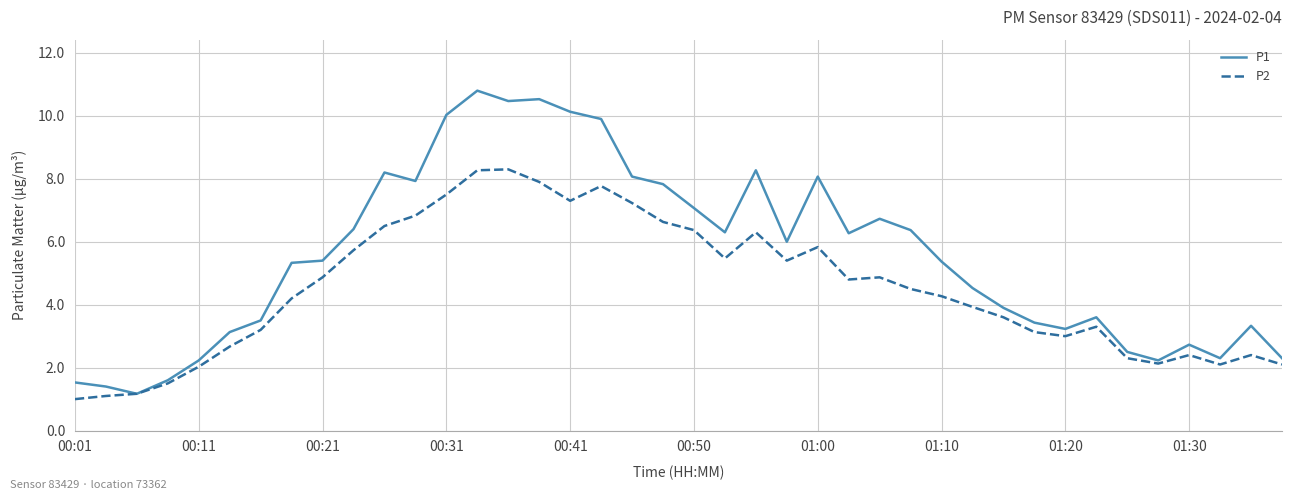

Which series has the largest total across all categories?

P1